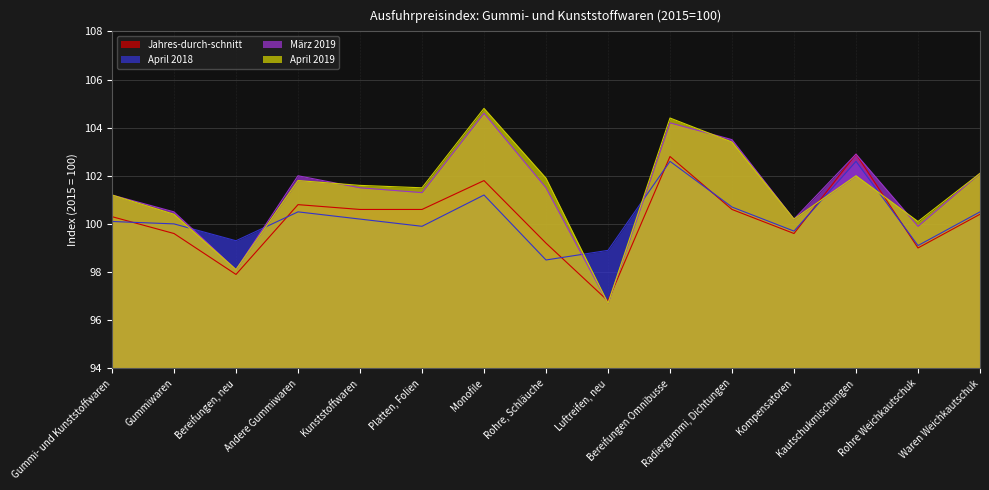

Reading right to left, transcribe all the data shown in this chart.

Jahres-durch-schnitt: Waren Weichkautschuk=100.4	Rohre Weichkautschuk=99.0	Kautschukmischungen=102.9	Kompensatoren=99.6	Radiergummi, Dichtungen=100.6	Bereifungen Omnibusse=102.8	Luftreifen, neu=96.8	Rohre, Schläuche=99.2	Monofile=101.8	Platten, Folien=100.6	Kunststoffwaren=100.6	Andere Gummiwaren=100.8	Bereifungen, neu=97.9	Gummiwaren=99.6	Gummi- und Kunststoffwaren=100.3
April 2018: Waren Weichkautschuk=100.5	Rohre Weichkautschuk=99.1	Kautschukmischungen=102.6	Kompensatoren=99.7	Radiergummi, Dichtungen=100.7	Bereifungen Omnibusse=102.6	Luftreifen, neu=98.9	Rohre, Schläuche=98.5	Monofile=101.2	Platten, Folien=99.9	Kunststoffwaren=100.2	Andere Gummiwaren=100.5	Bereifungen, neu=99.3	Gummiwaren=100.0	Gummi- und Kunststoffwaren=100.1
März 2019: Waren Weichkautschuk=102.1	Rohre Weichkautschuk=99.9	Kautschukmischungen=102.9	Kompensatoren=100.2	Radiergummi, Dichtungen=103.5	Bereifungen Omnibusse=104.2	Luftreifen, neu=96.7	Rohre, Schläuche=101.5	Monofile=104.6	Platten, Folien=101.3	Kunststoffwaren=101.5	Andere Gummiwaren=102.0	Bereifungen, neu=98.1	Gummiwaren=100.5	Gummi- und Kunststoffwaren=101.2
April 2019: Waren Weichkautschuk=102.1	Rohre Weichkautschuk=100.1	Kautschukmischungen=102.0	Kompensatoren=100.2	Radiergummi, Dichtungen=103.4	Bereifungen Omnibusse=104.4	Luftreifen, neu=96.7	Rohre, Schläuche=101.9	Monofile=104.8	Platten, Folien=101.5	Kunststoffwaren=101.6	Andere Gummiwaren=101.8	Bereifungen, neu=98.1	Gummiwaren=100.4	Gummi- und Kunststoffwaren=101.2